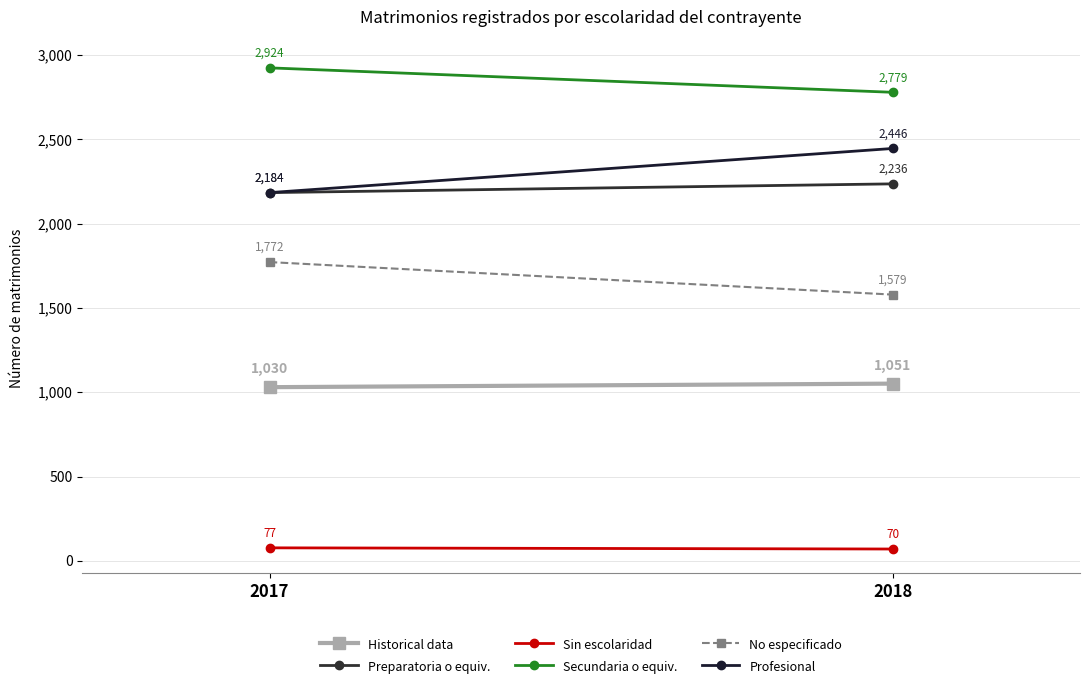

Count the number of categories in the chart.

2